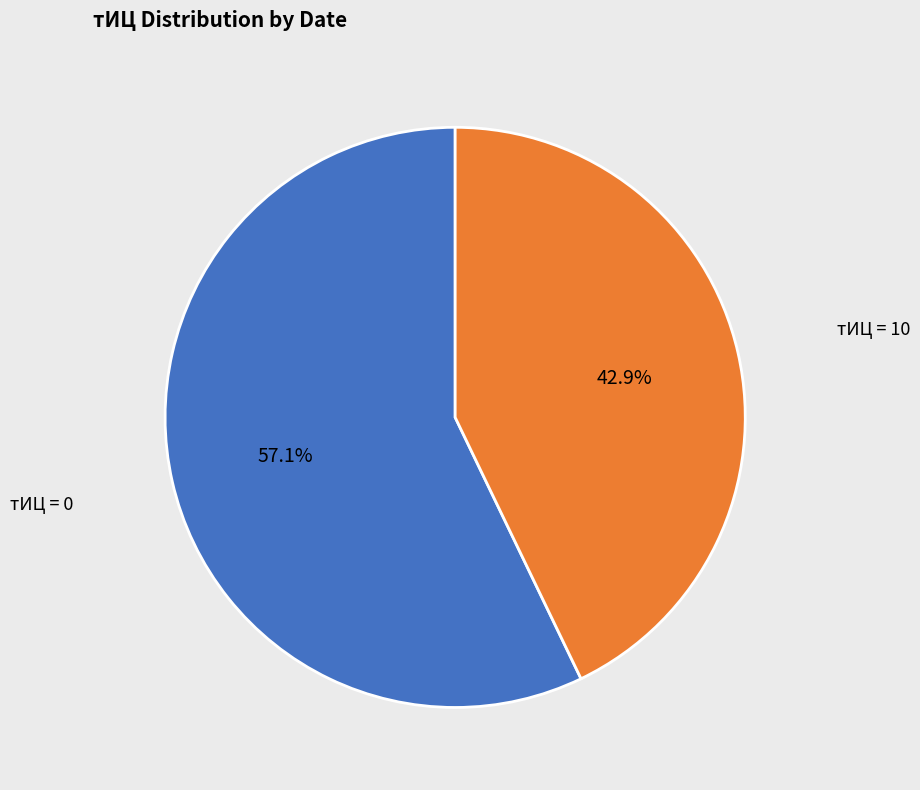

To the nearest percent, what is the average slice percentage?

50%